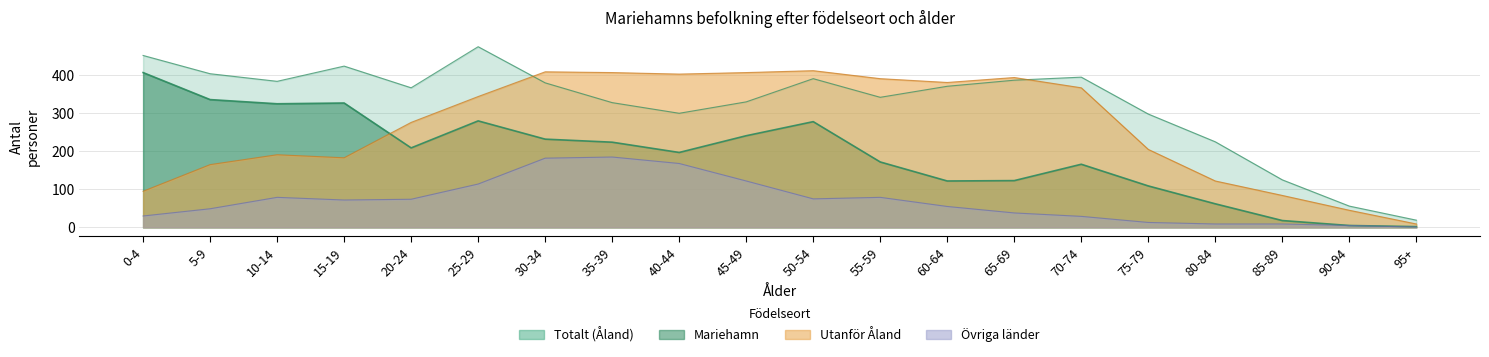

True or false: Övriga länder and Totalt (Åland) intersect in this chart.

False